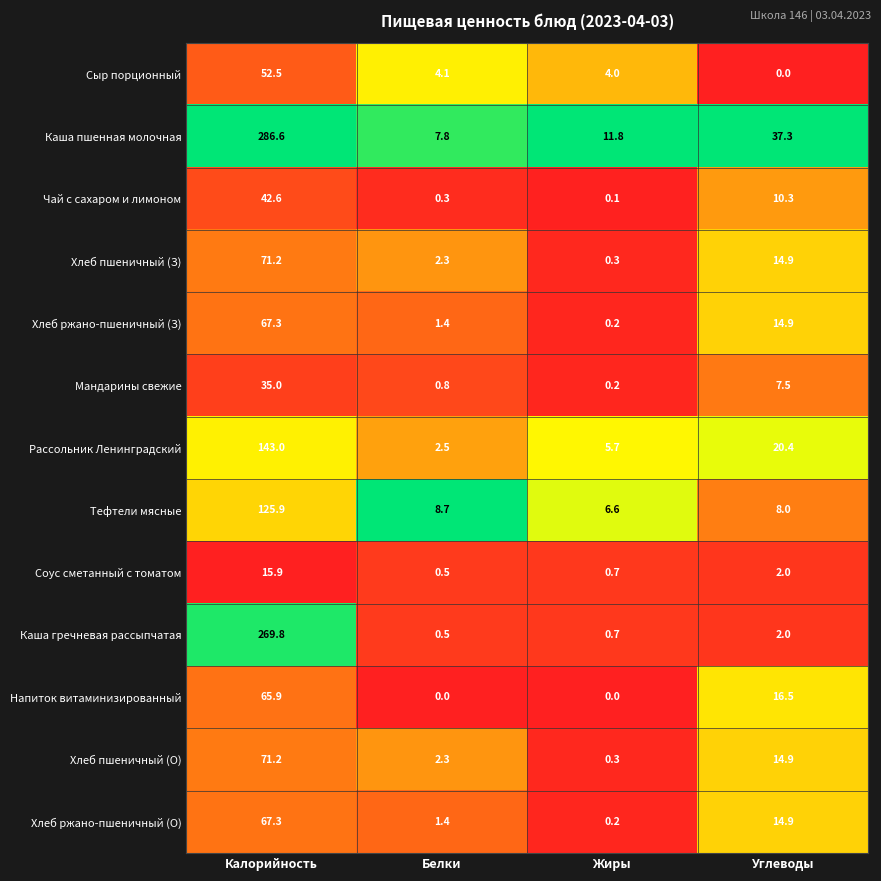

Between Жиры and Углеводы, which series saw the biggest shift?

Каша пшенная молочная